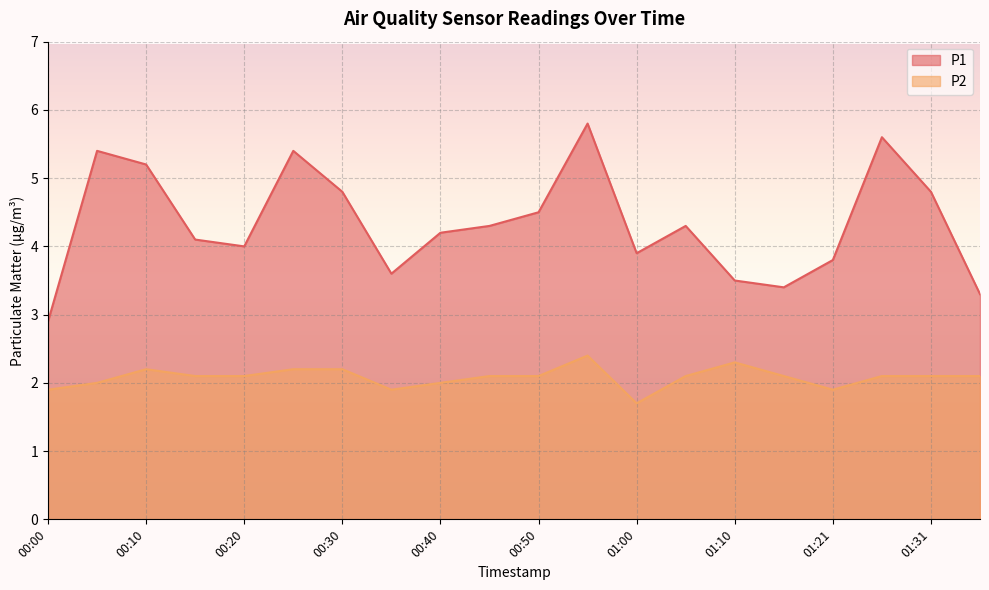

Is it true that P1 equals 4.1 at 00:15?

True